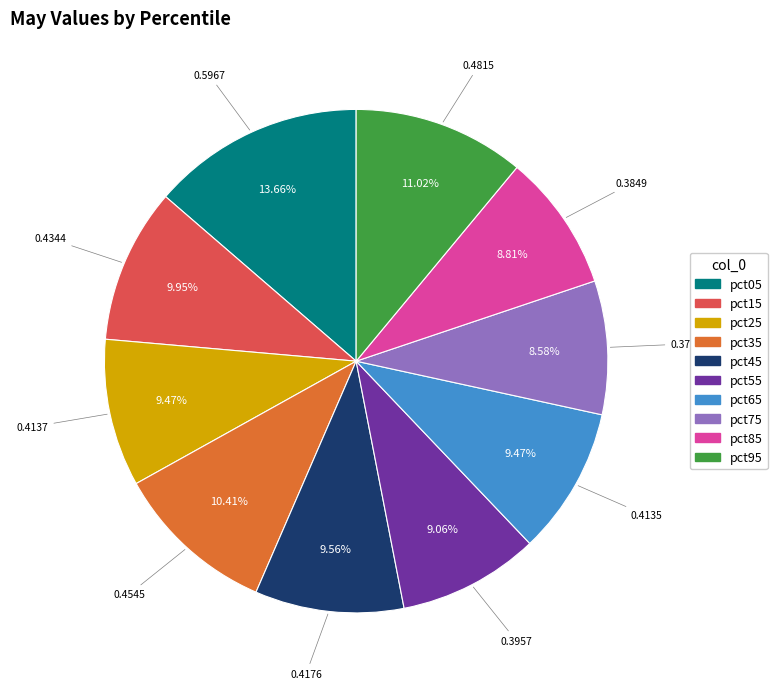

Do pct25 and pct65 together represent more than half of the pie?

No